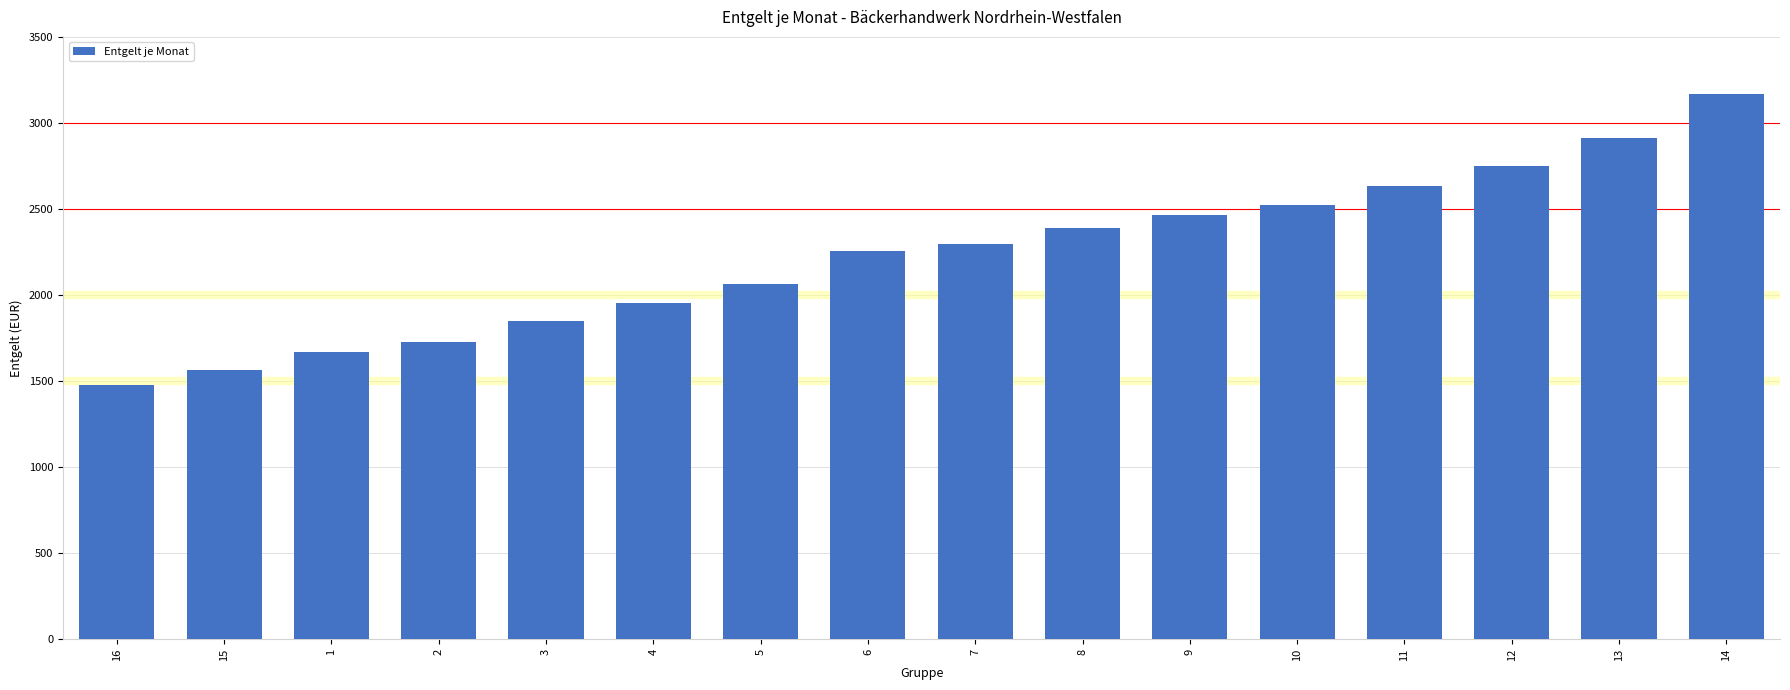

Does the chart contain stacked bars?

No